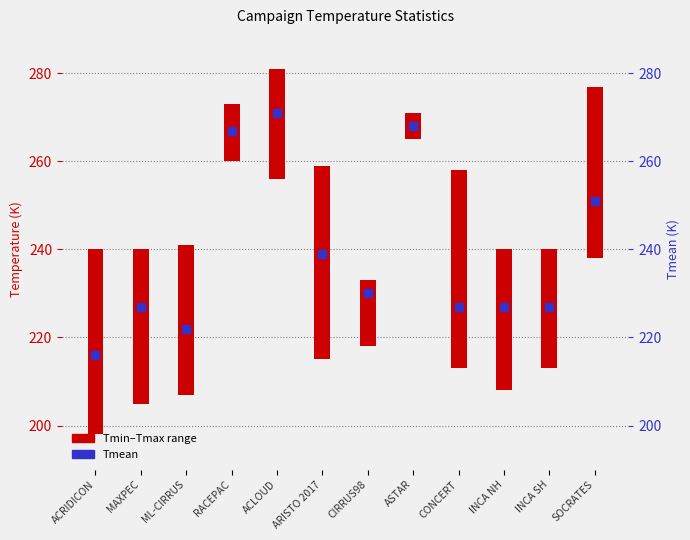

Which has a higher value, INCA SH or RACEPAC?

RACEPAC